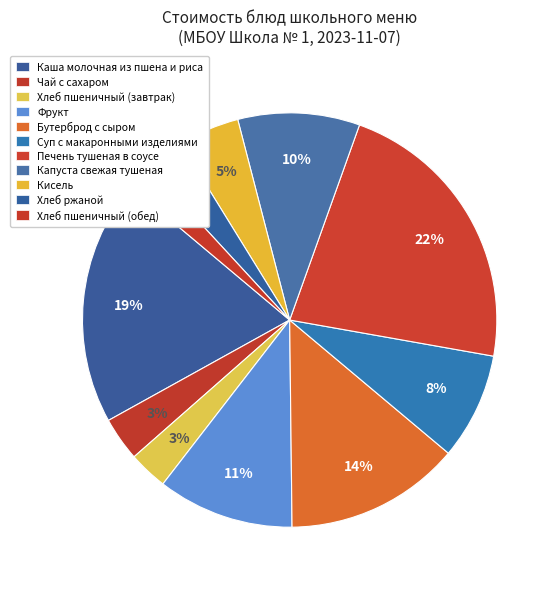

What percentage is the Хлеб пшеничный (обед) slice, to the nearest percent?

2%